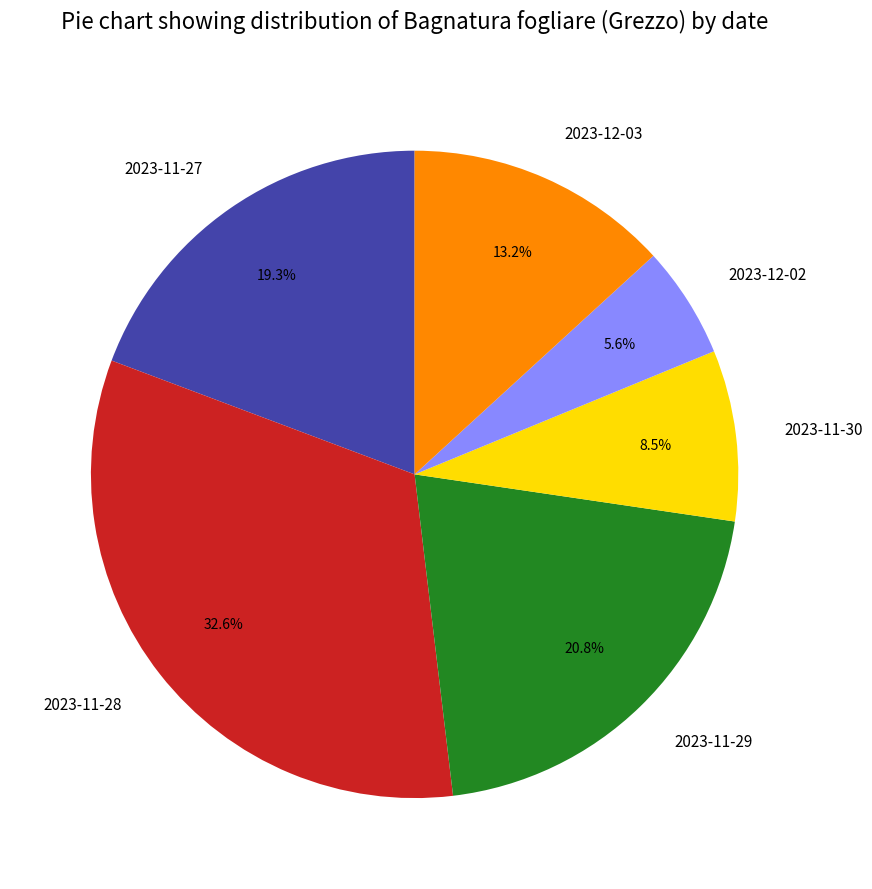

What is the ratio of the value at 2023-12-02 to the value at 2023-11-29?

0.3